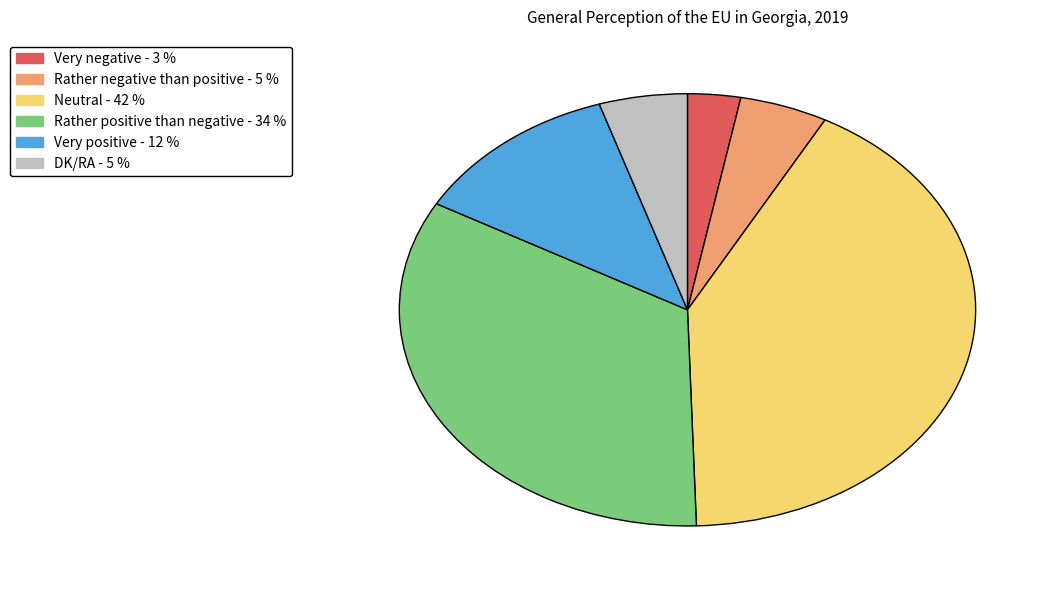

Is the sum of Very positive and Rather positive than negative greater than half?

No